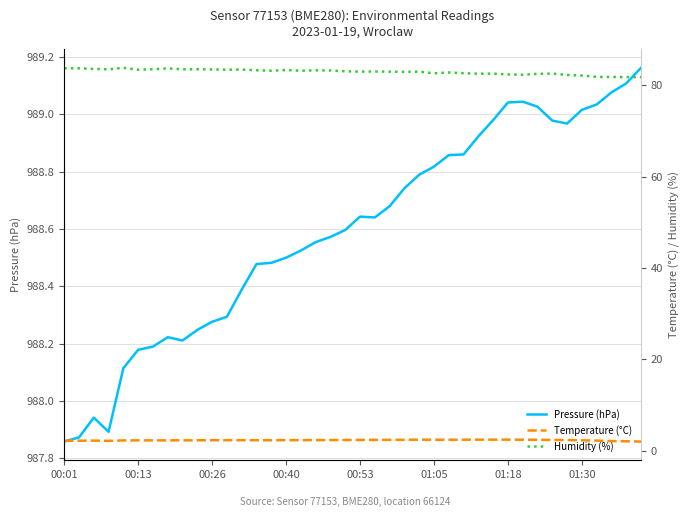

Is it true that Pressure (hPa) equals 988.5 at 00:40?

True